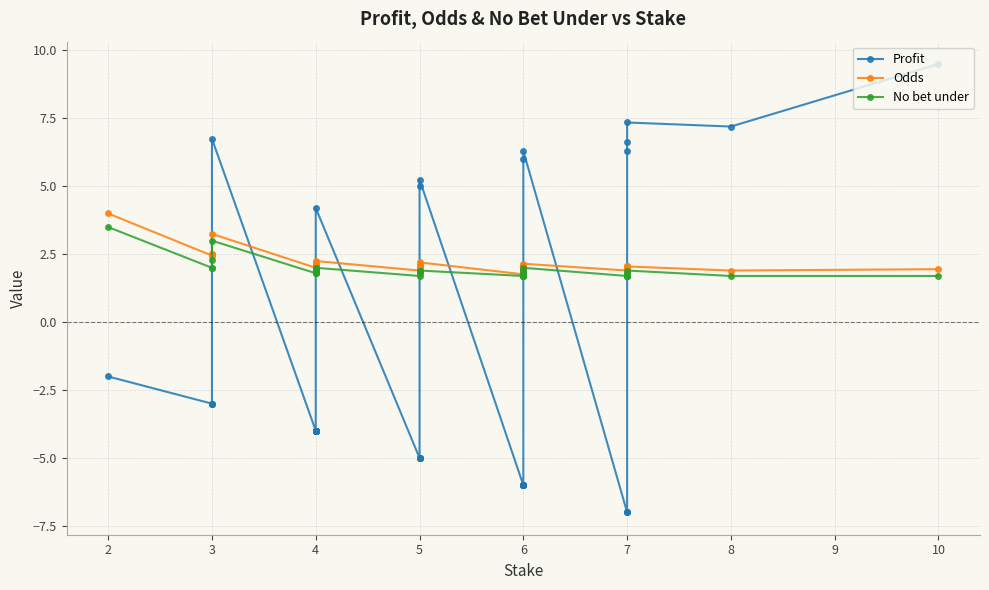

At how many categories does at least one series exceed -3?

40